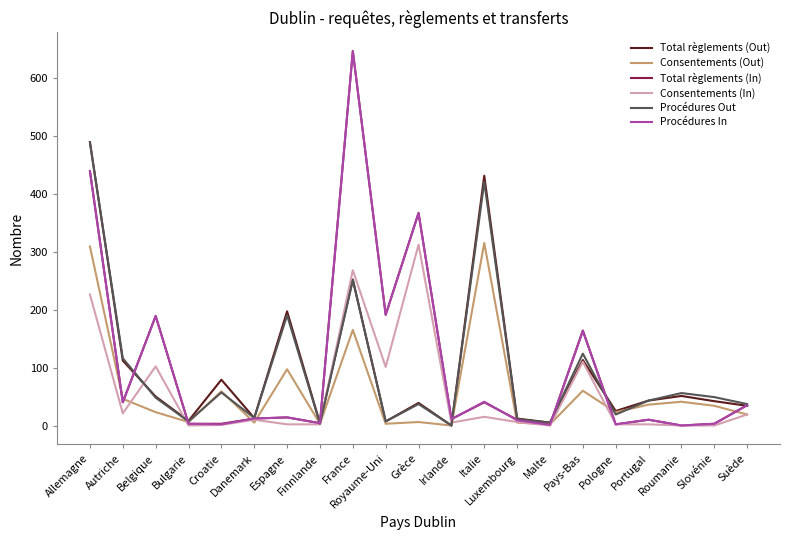

What is the difference between the maximum and second lowest values in the Procédures Out series?

485